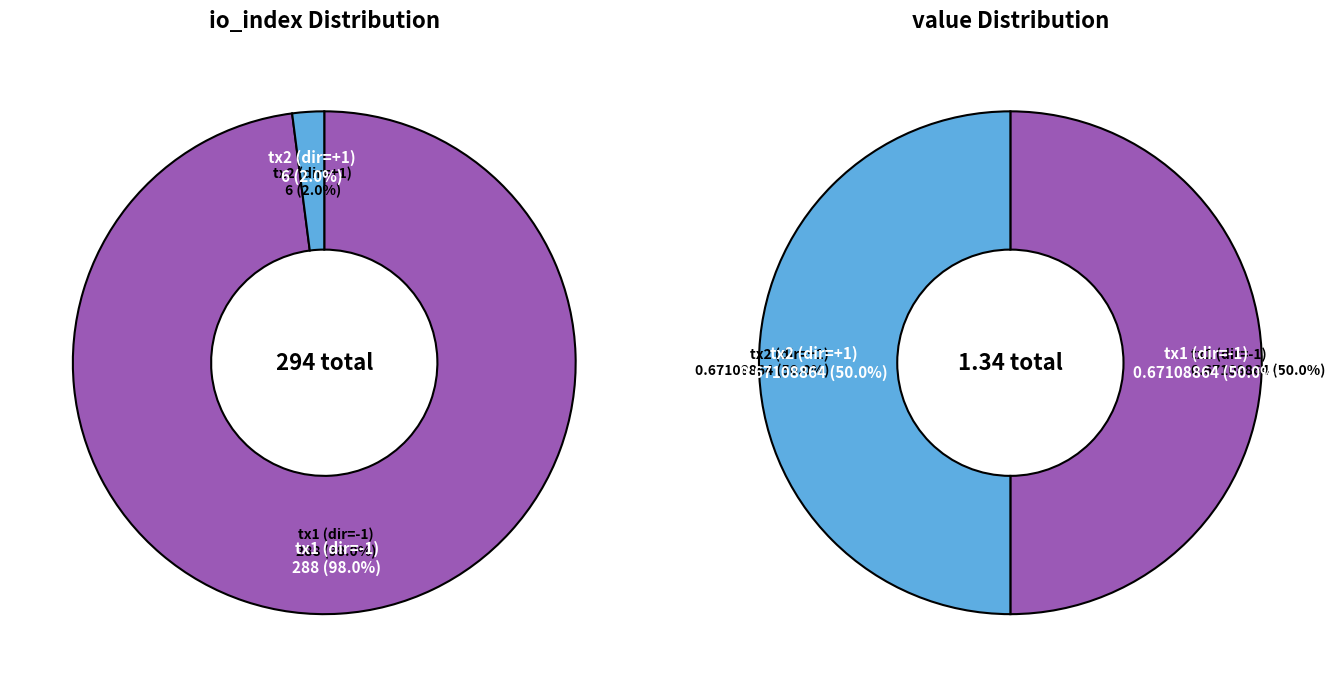

Rank the series by their maximum value, from lowest to highest.

value, io_index